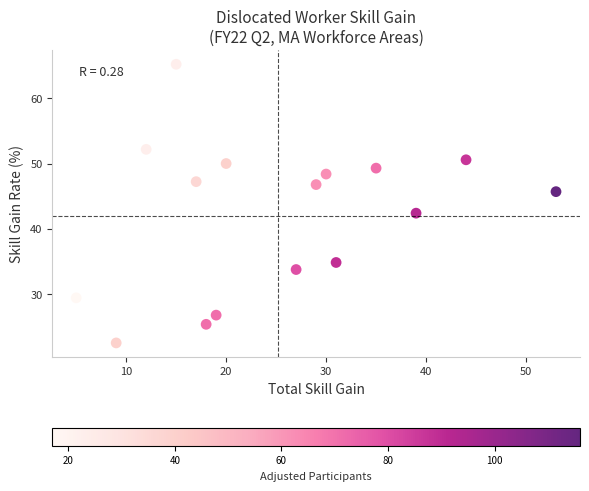

What Y value in the scatter plot is closest to 43?

42.4